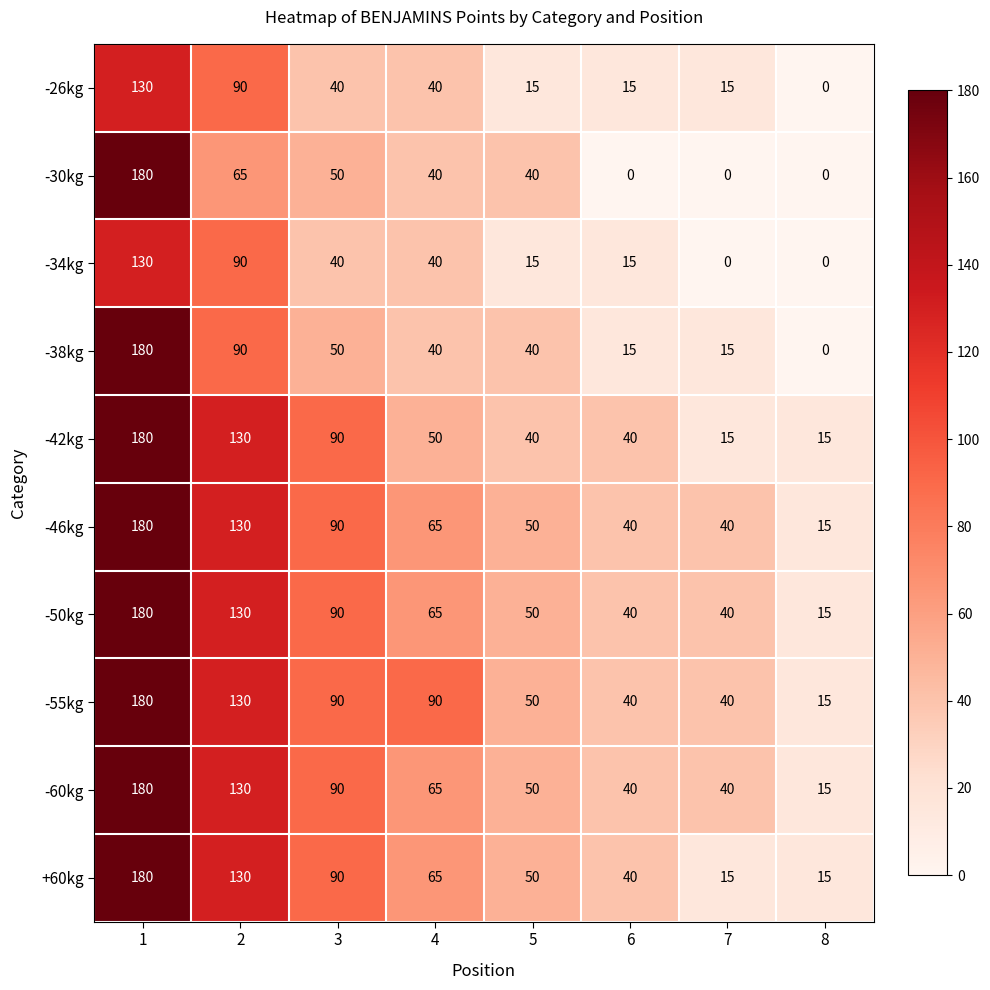

Which series has the largest total across all categories?

-55kg